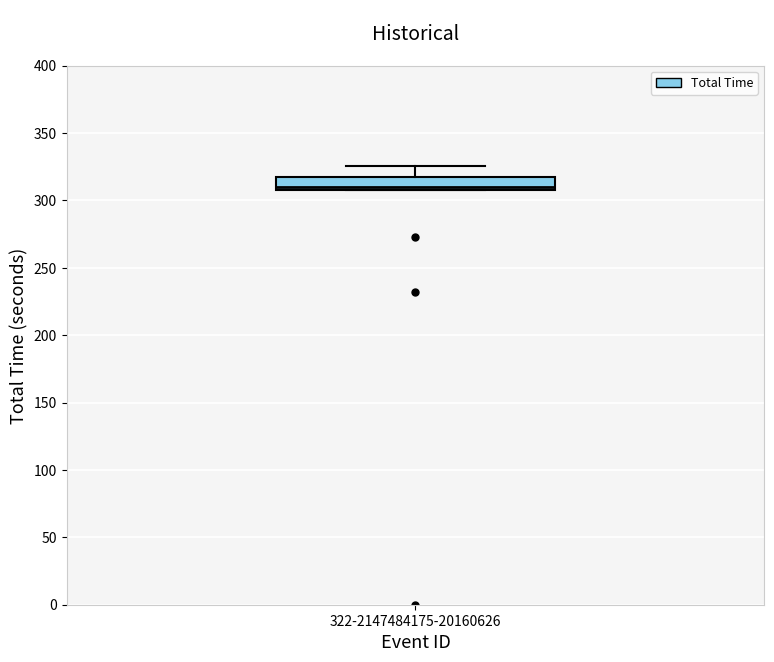

Where does the upper whisker of the box for 322-2147484175-20160626 end on the y-axis? The values are not printed on the chart, so give them approximately, as read against the axis.

325